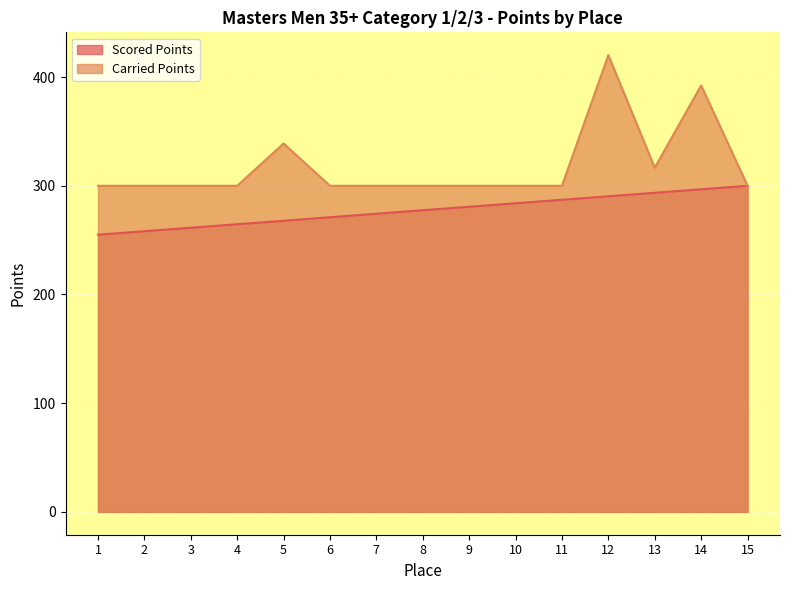

At which label is Carried Points closest to 360?

5